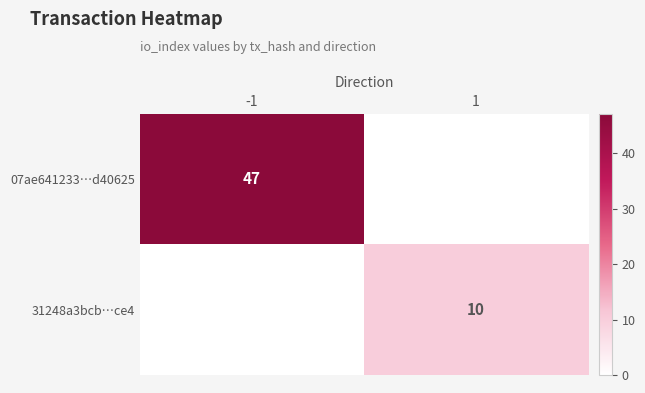

True or false: 07ae641233…d40625 has a value of 15 at -1.

False